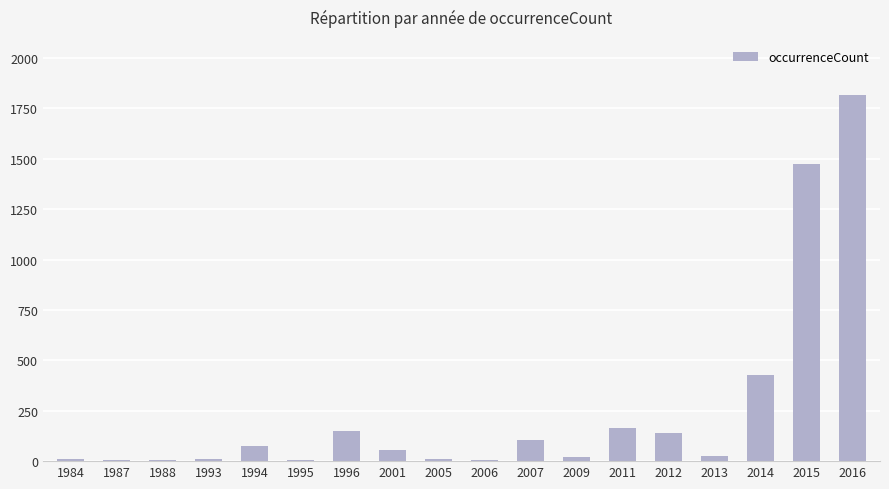

What is the greatest value displayed?

1818